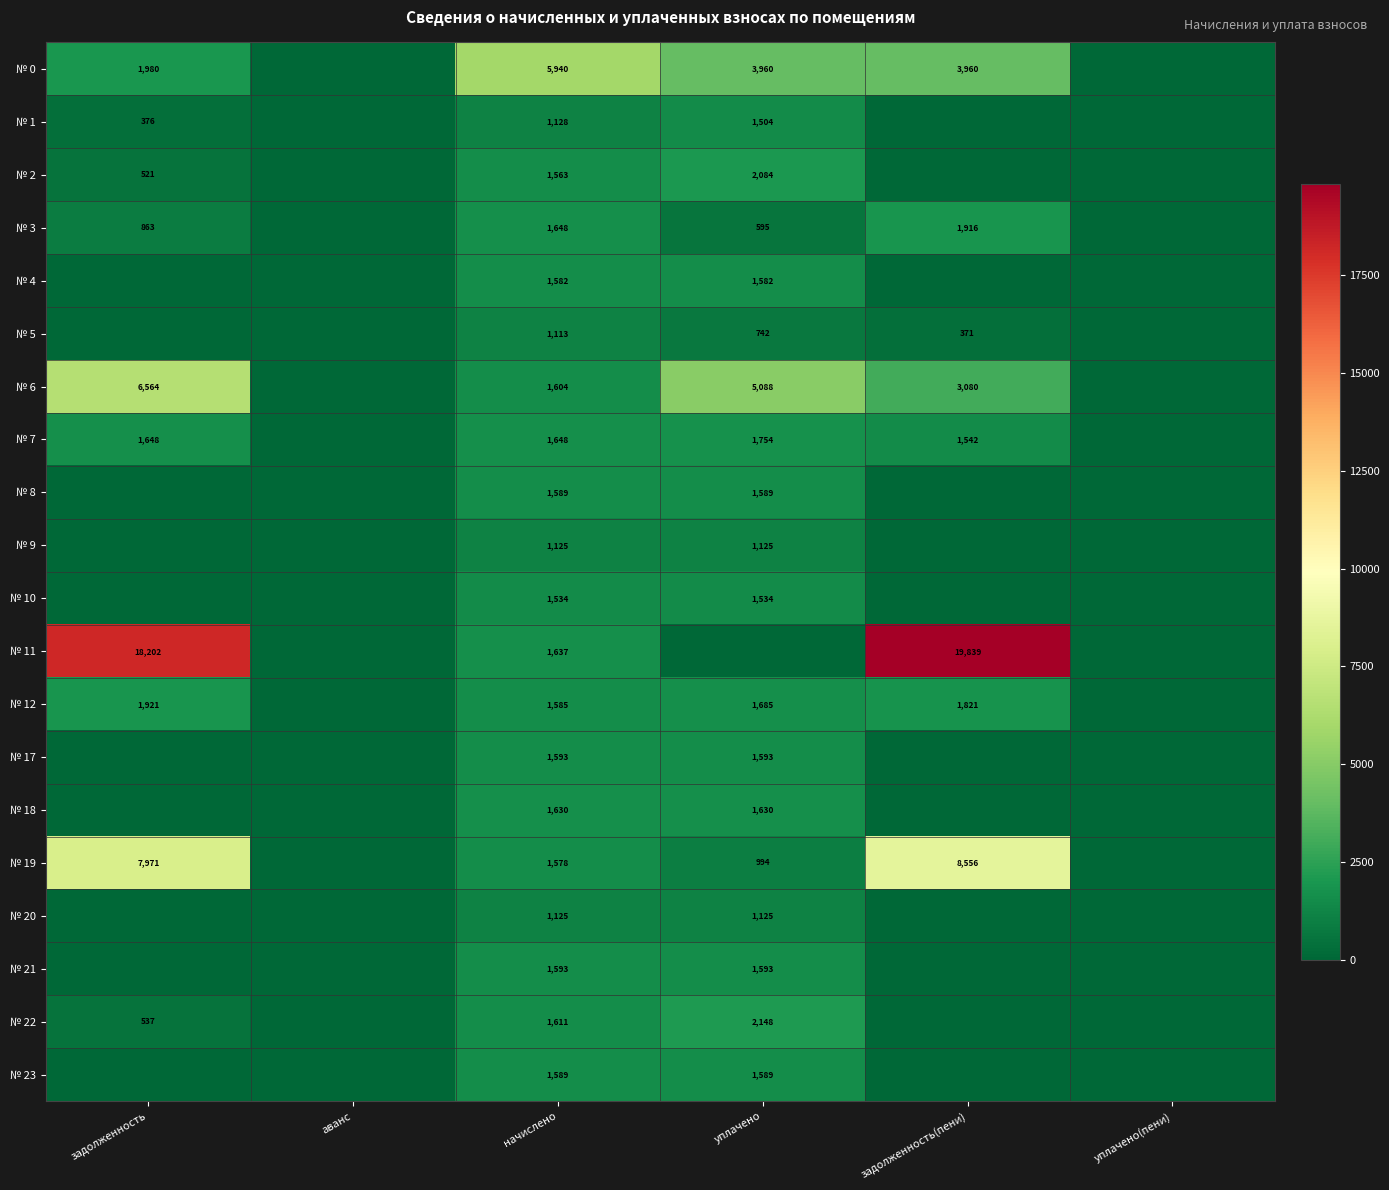

How many categories are shown in the chart?

6